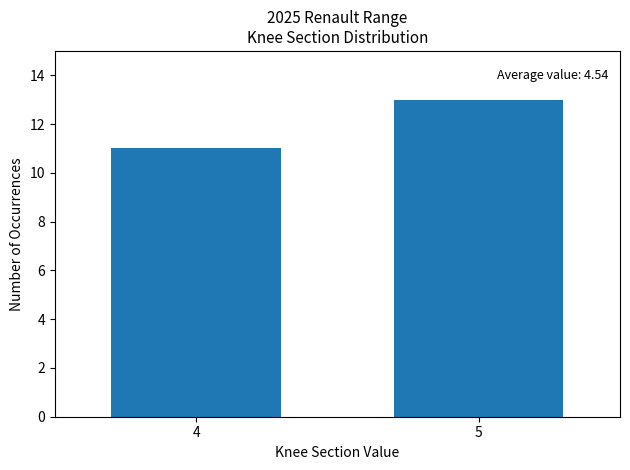

Reading left to right, list all the values displayed in this chart.

4=11	5=13